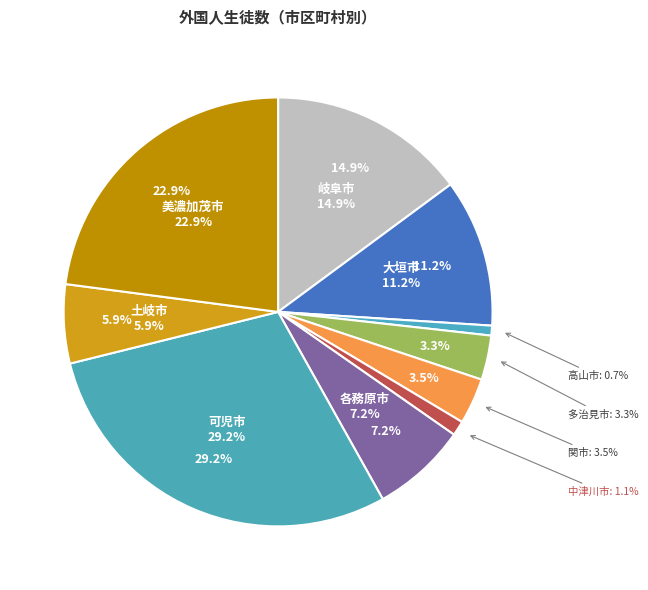

To the nearest percent, what is the average slice percentage?

10%